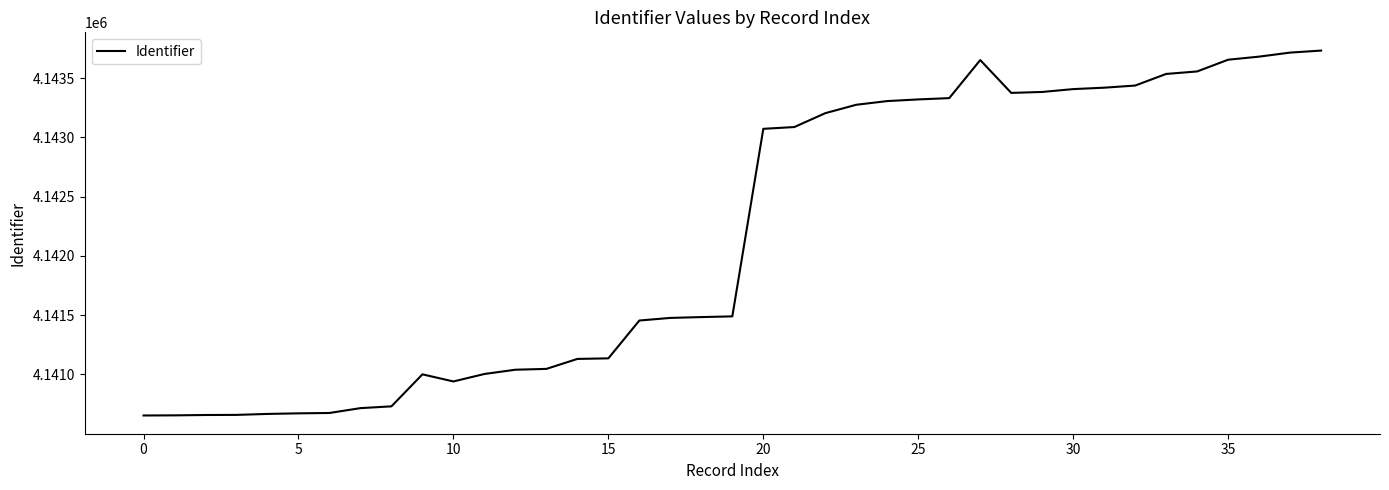

What is the smallest value displayed?

4140654